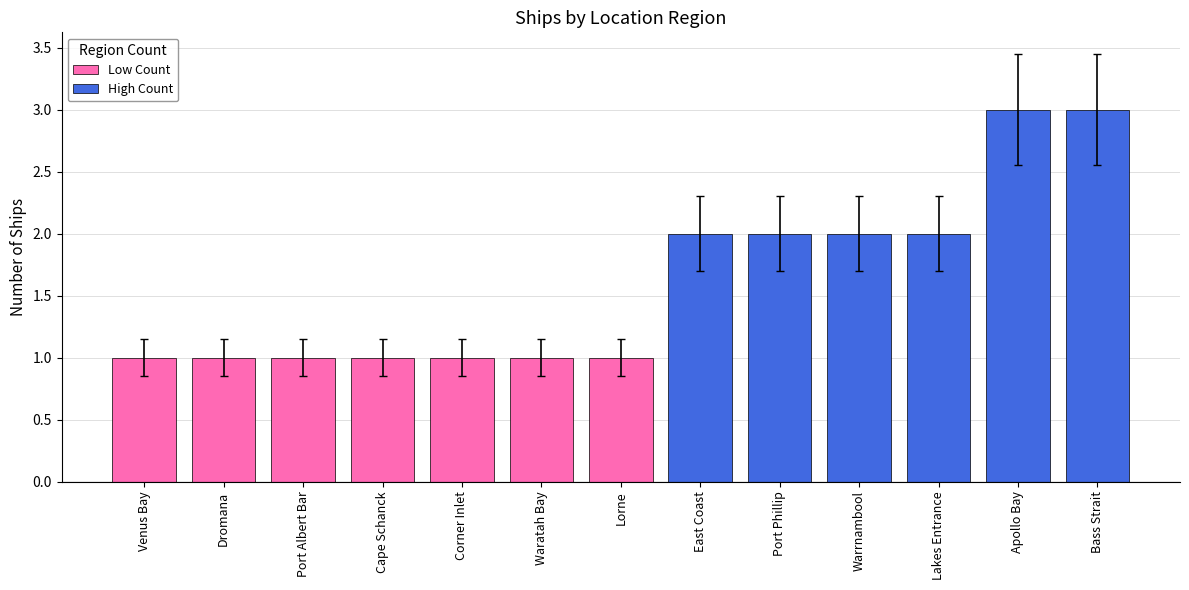

List the labels in order of value, smallest first.

Venus Bay, Dromana, Port Albert Bar, Cape Schanck, Corner Inlet, Waratah Bay, Lorne, East Coast, Port Phillip, Warrnambool, Lakes Entrance, Apollo Bay, Bass Strait